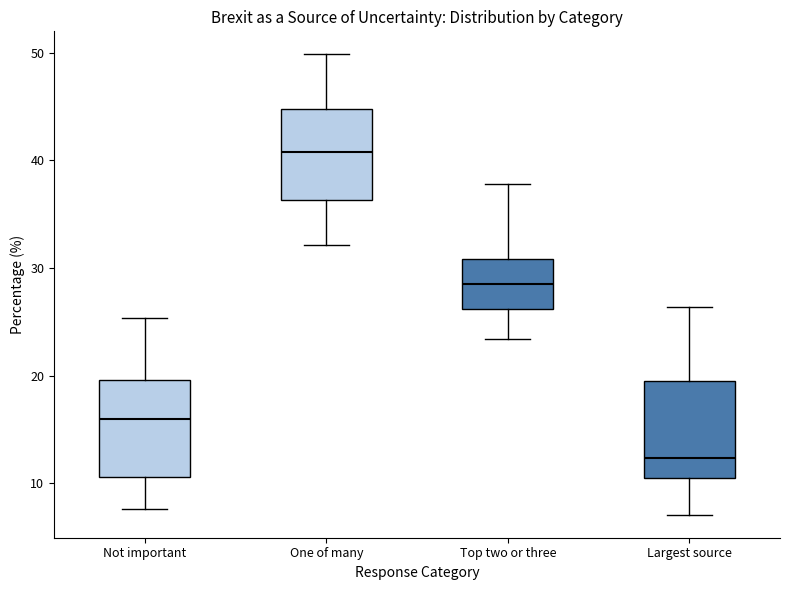

Where does the upper whisker of the box for Top two or three end on the y-axis? The values are not printed on the chart, so give them approximately, as read against the axis.

38